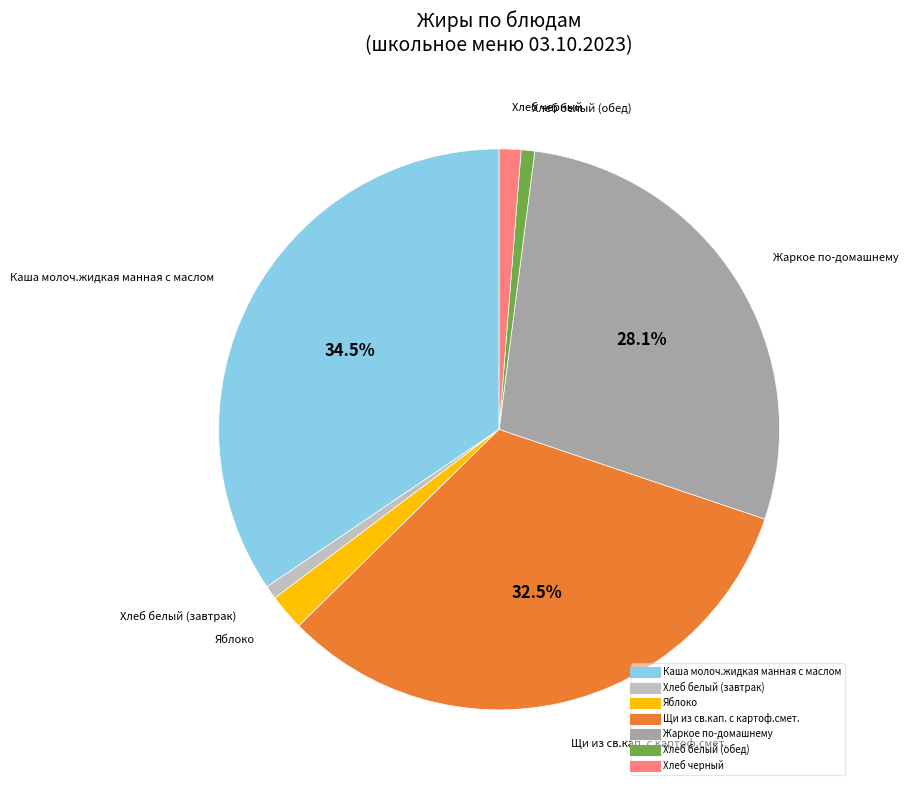

Is there any slice that represents more than half of the pie?

No